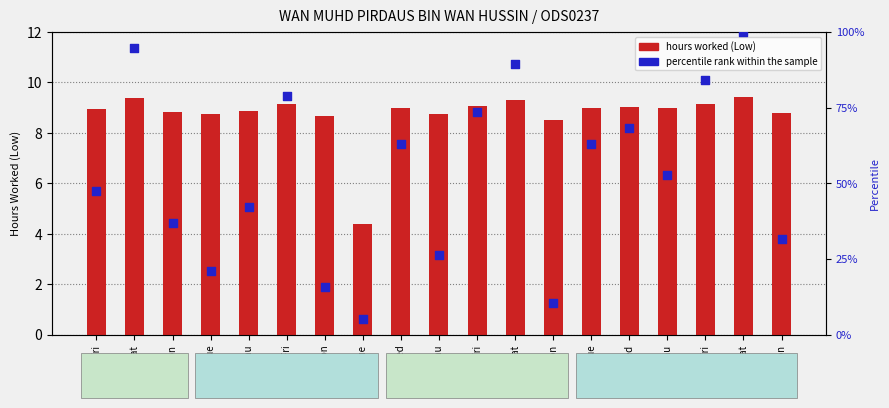

What is the total value across all series at 26-Fri?

56.3